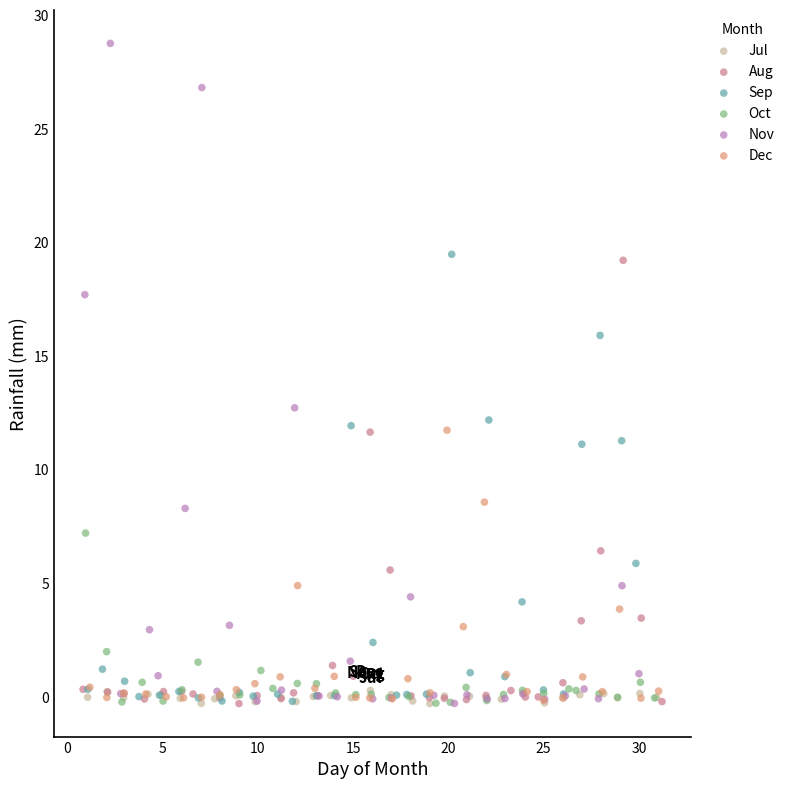

Which series has the widest spread of Y values?

Nov